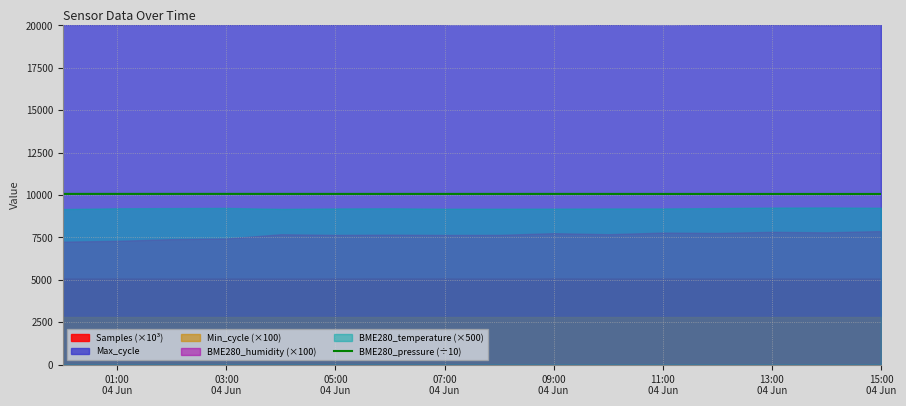

What is the lowest value of the BME280_pressure (÷10) series?

10064.1